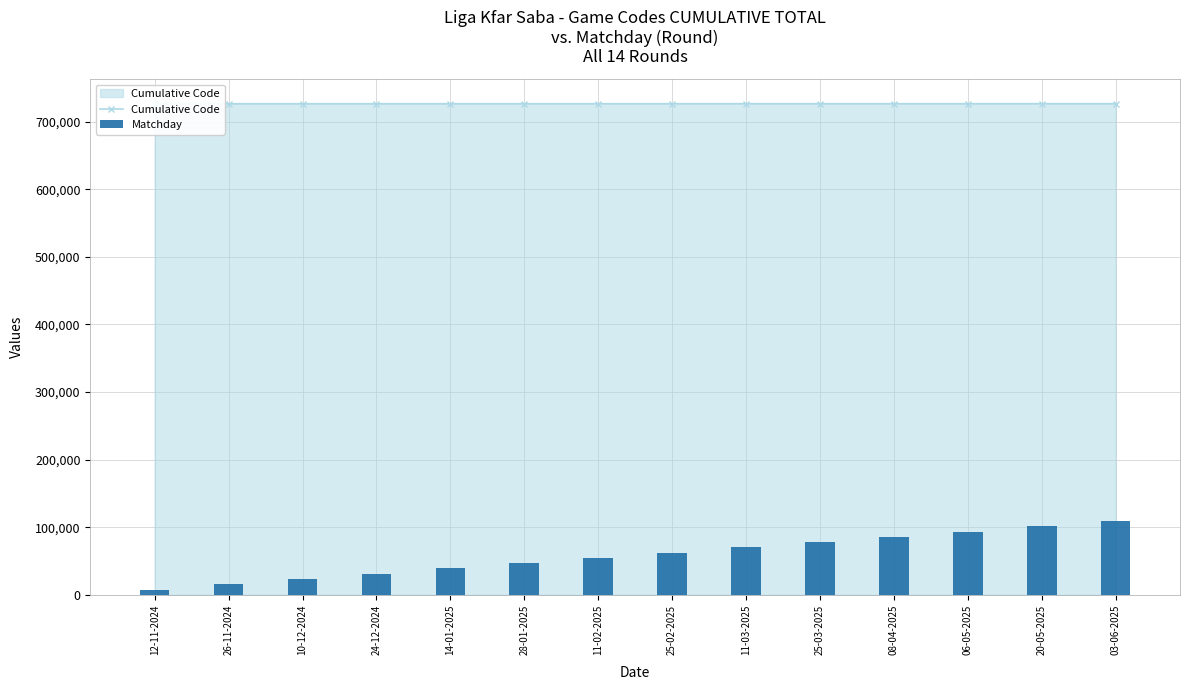

Reading left to right, list all the values displayed in this chart.

Cumulative Code: 12-11-2024=726586.0	26-11-2024=726590.0	10-12-2024=726593.0	24-12-2024=726597.0	14-01-2025=726600.0	28-01-2025=726606.0	11-02-2025=726609.0	25-02-2025=726614.0	11-03-2025=726618.0	25-03-2025=726621.0	08-04-2025=726625.0	06-05-2025=726628.0	20-05-2025=726634.0	03-06-2025=726637.0
Matchday: 12-11-2024=7785.4	26-11-2024=15570.8	10-12-2024=23356.2	24-12-2024=31141.6	14-01-2025=38927.0	28-01-2025=46712.4	11-02-2025=54497.8	25-02-2025=62283.2	11-03-2025=70068.6	25-03-2025=77854.0	08-04-2025=85639.4	06-05-2025=93424.8	20-05-2025=101210.2	03-06-2025=108995.5